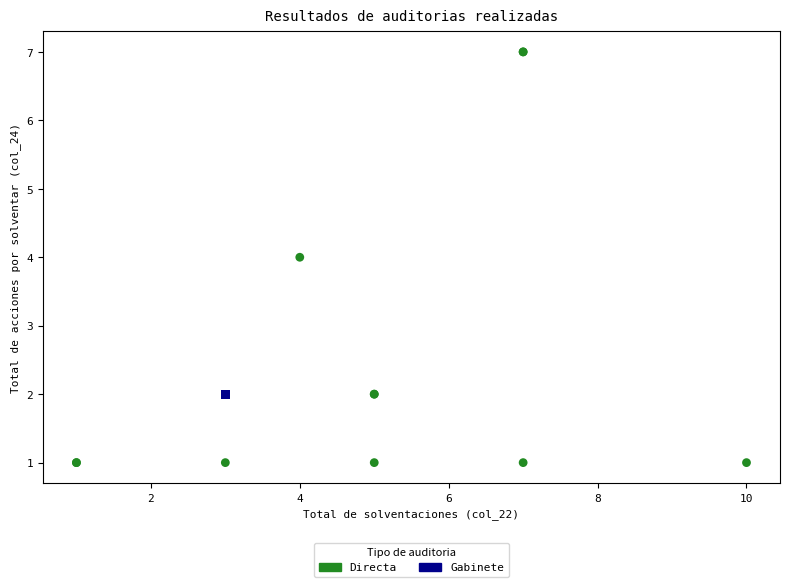

What are all the series names shown in the legend?

Directa, Gabinete